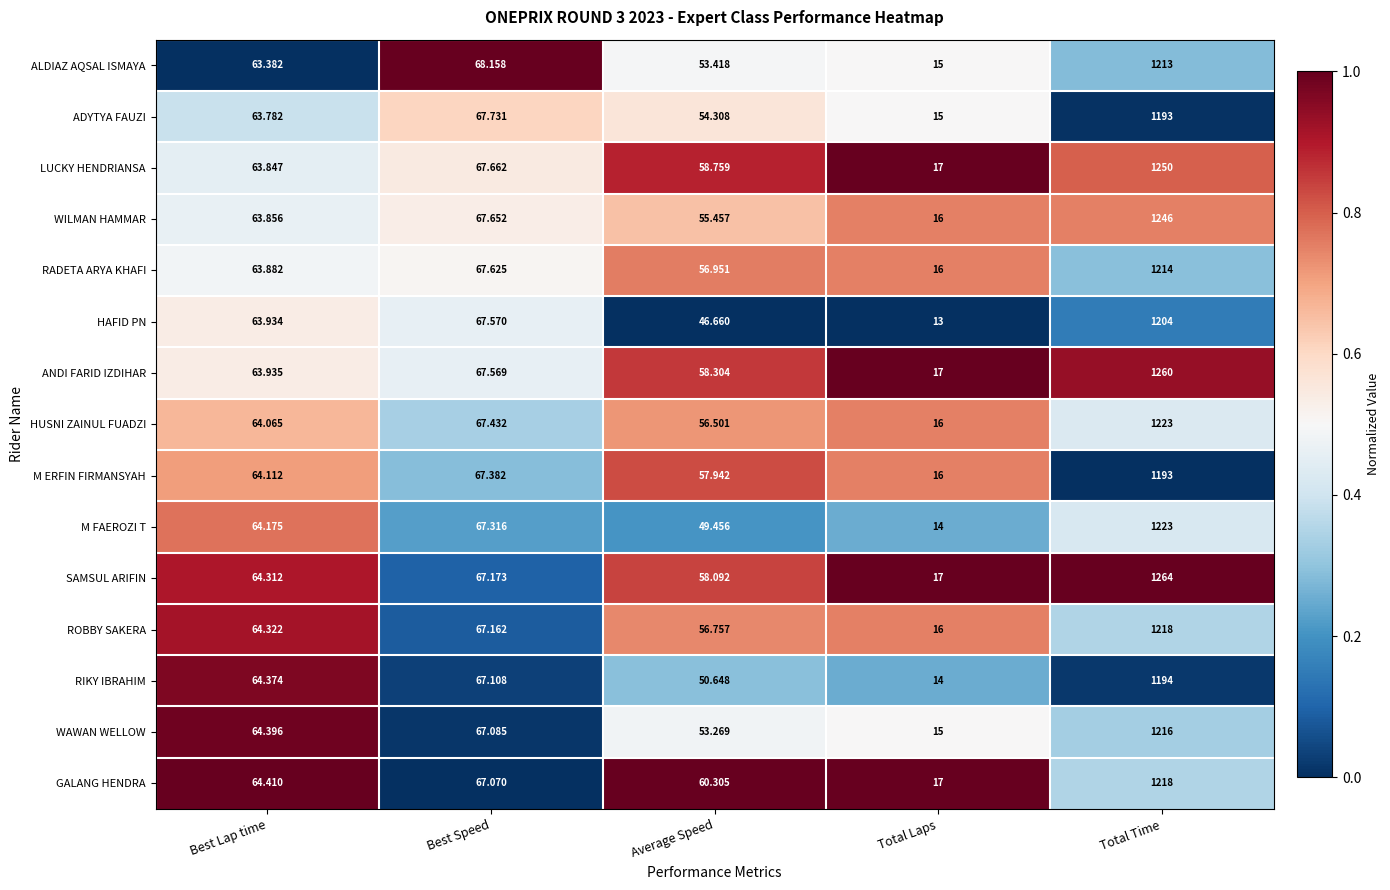

Between Best Speed and Total Time, which series saw the biggest shift?

SAMSUL ARIFIN